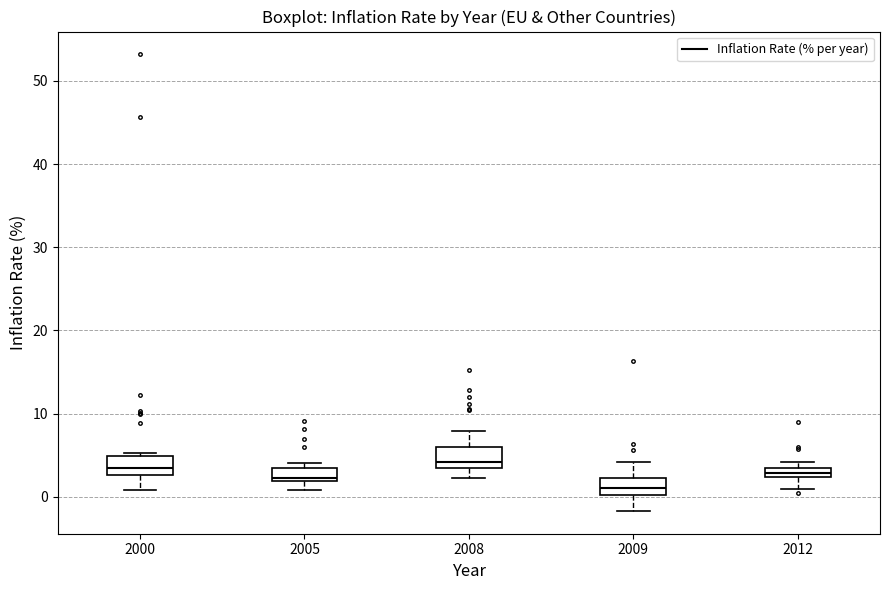

Where does the lower whisker of the box at x = 2009 end on the y-axis? The values are not printed on the chart, so give them approximately, as read against the axis.

-2